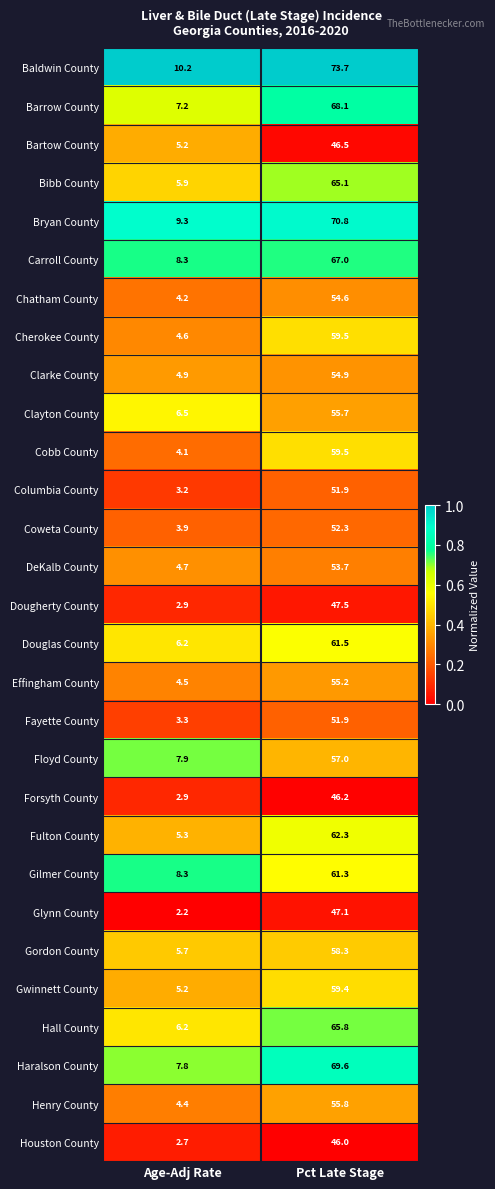

What is the total value across all series at Age-Adj Rate?

157.7